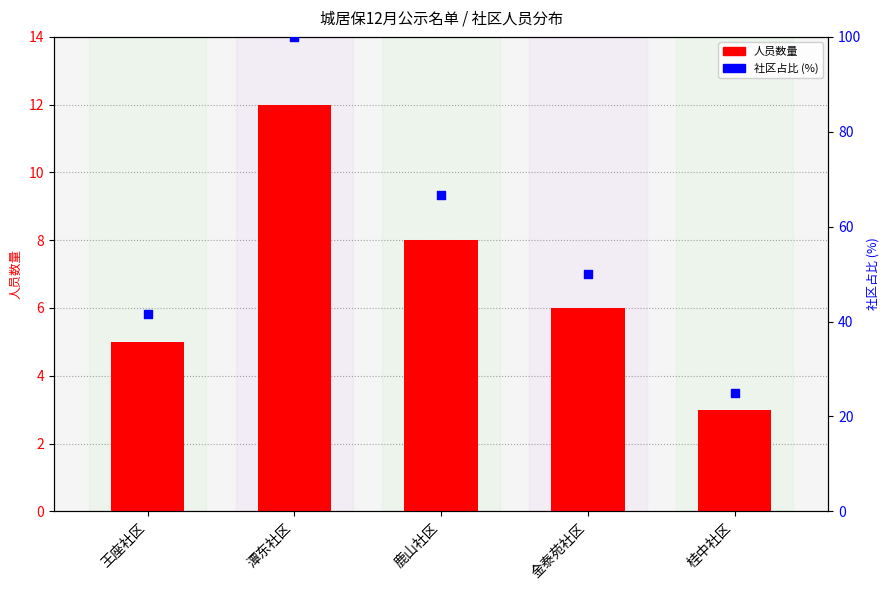

What are all the series names shown in the legend?

人员数量, 社区占比 (%)